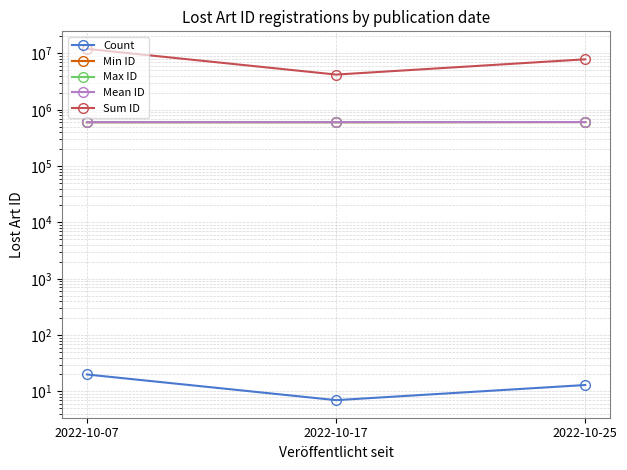

Reading left to right, transcribe all the data shown in this chart.

Count: 20.0	7.0	13.0
Min ID: 602291.0	602380.0	605516.0
Max ID: 602347.0	602403.0	605545.0
Mean ID: 602315.6	602392.3	605529.3
Sum ID: 12046311.0	4216746.0	7871881.0